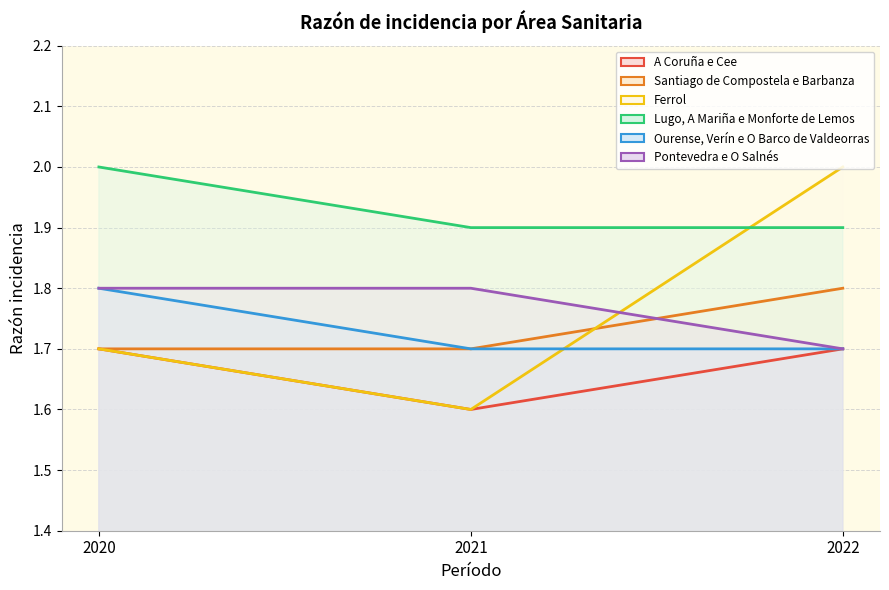

Reading left to right, extract all data points from this chart.

A Coruña e Cee: 2020=1.7	2021=1.6	2022=1.7
Santiago de Compostela e Barbanza: 2020=1.7	2021=1.7	2022=1.8
Ferrol: 2020=1.7	2021=1.6	2022=2.0
Lugo, A Mariña e Monforte de Lemos: 2020=2.0	2021=1.9	2022=1.9
Ourense, Verín e O Barco de Valdeorras: 2020=1.8	2021=1.7	2022=1.7
Pontevedra e O Salnés: 2020=1.8	2021=1.8	2022=1.7